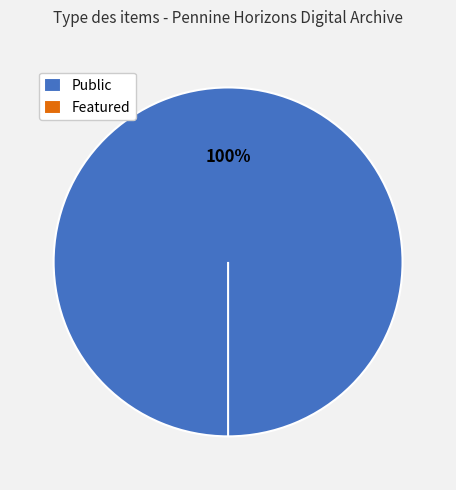

What is the smallest slice in the pie chart?

33002